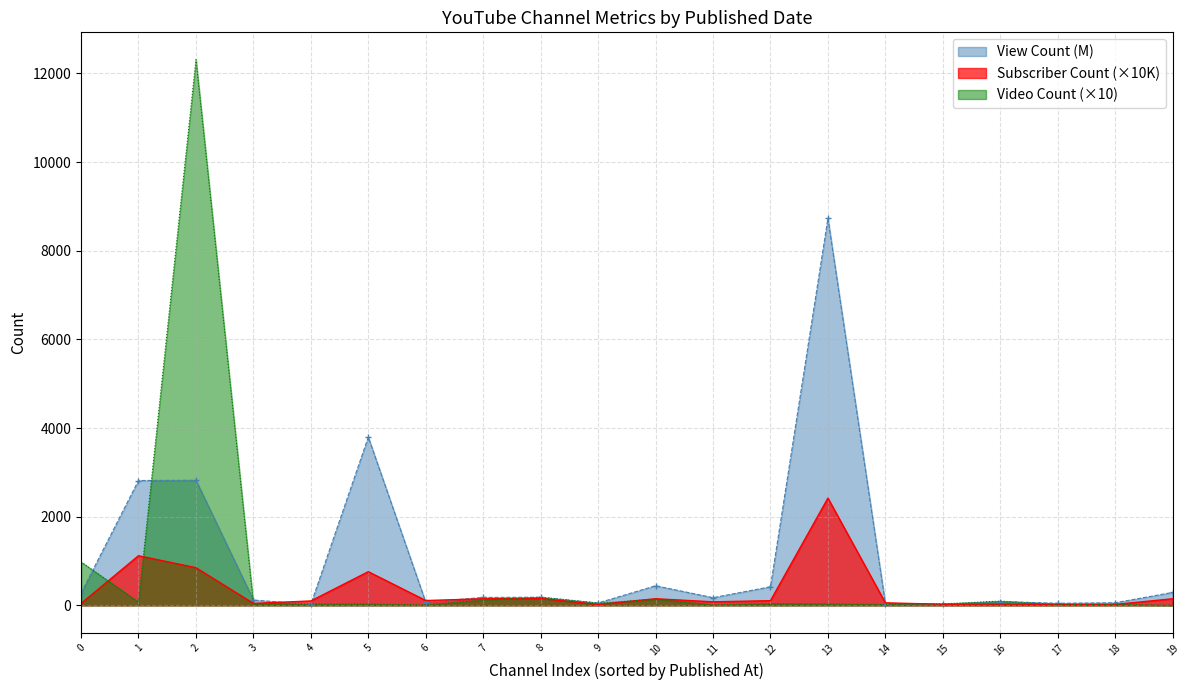

List the series in order of their peak value, highest first.

Video Count (×10), View Count (M), Subscriber Count (×10K)